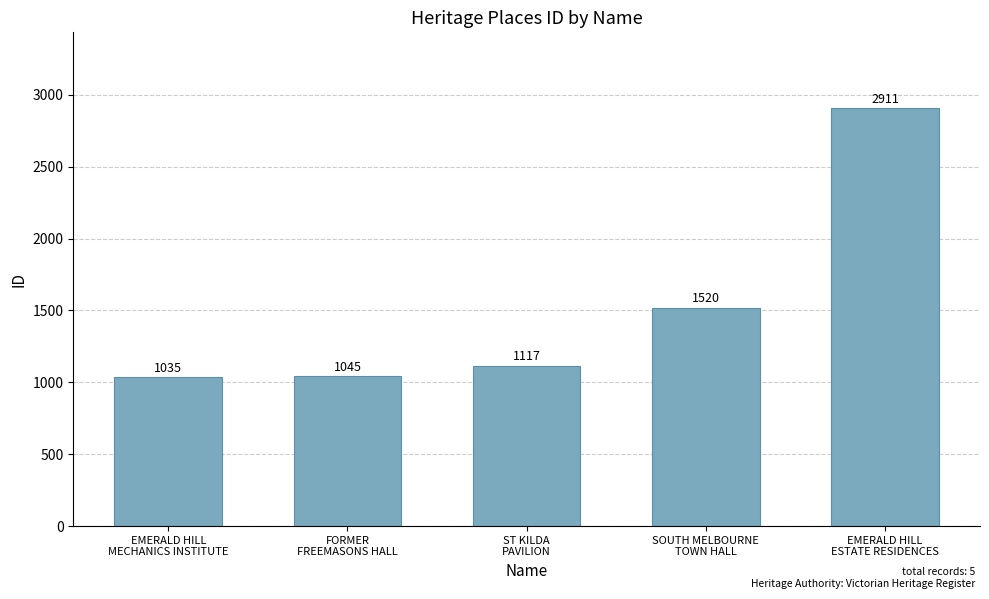

What is the label of the 4th bar from the right?

FORMER
FREEMASONS HALL